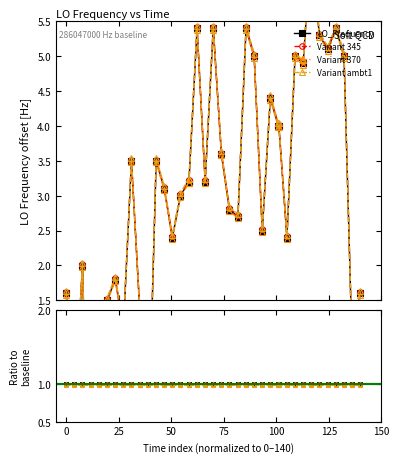

How many values exceed 3?

21